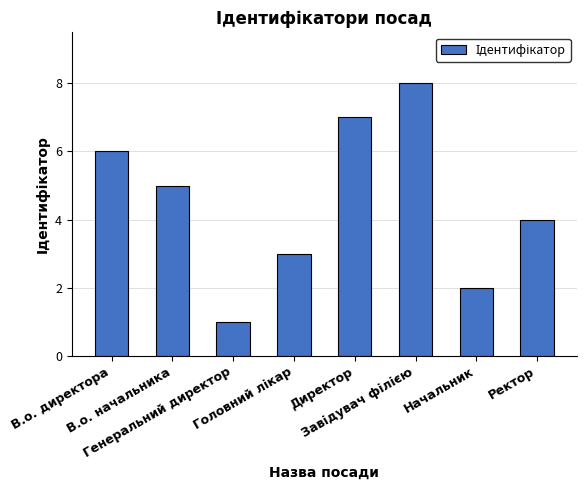

The value at В.о. директора is 10. True or false?

False